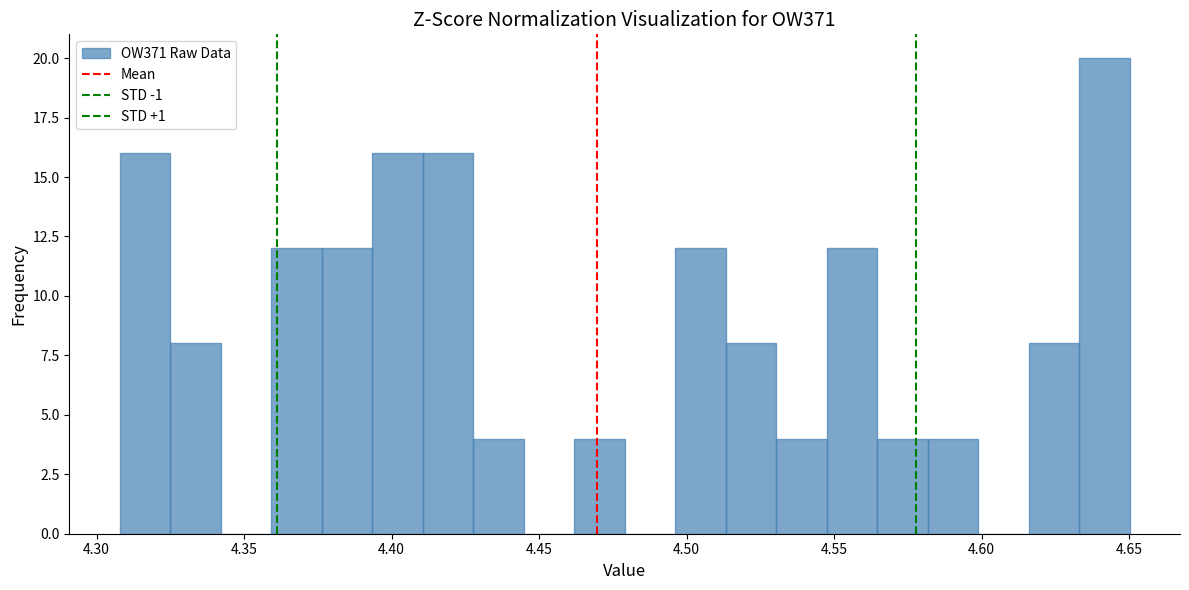

Read against the x-axis, roughly where is the centre of the tallest bar?

4.640